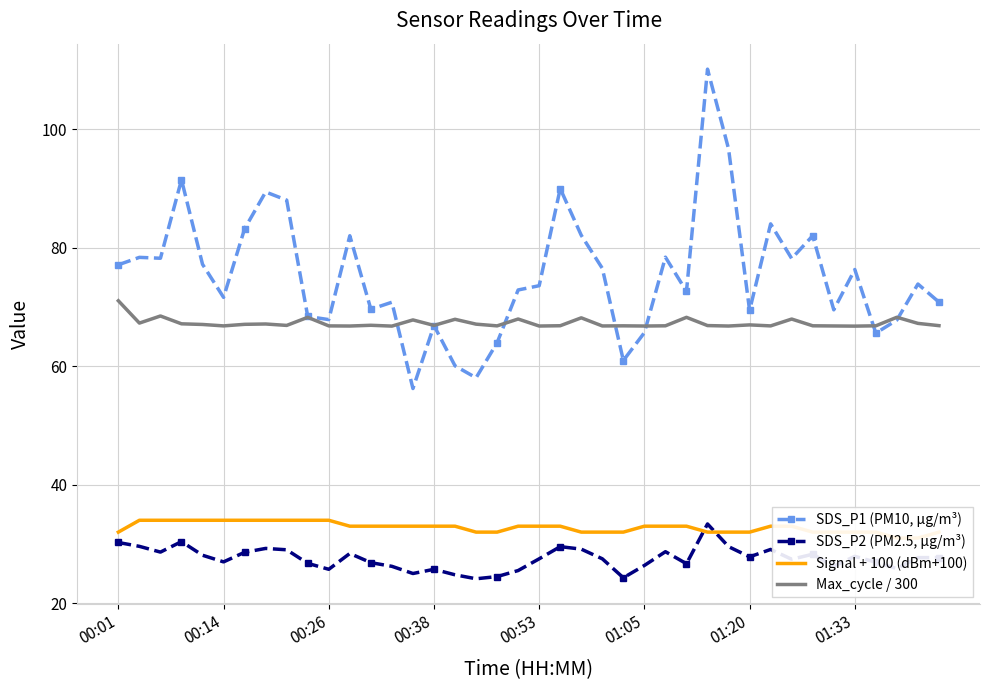

After their last crossing, which series has the higher values: SDS_P2 (PM2.5, µg/m³) or Signal + 100 (dBm+100)?

Signal + 100 (dBm+100)